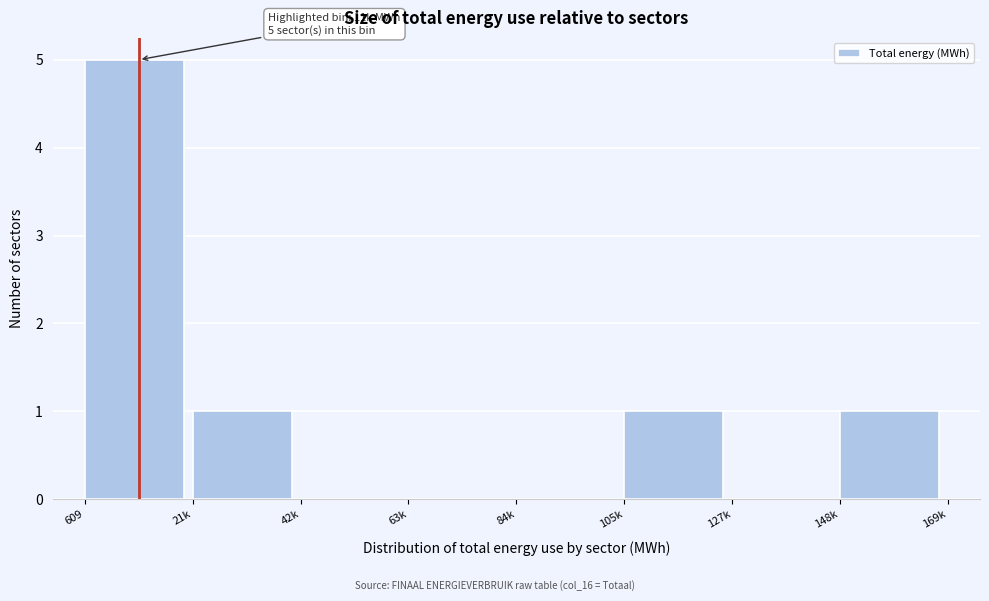

Reading left to right, list all the values displayed in this chart.

609=5	21k=1	42k=0	63k=0	84k=0	105k=1	127k=0	148k=1